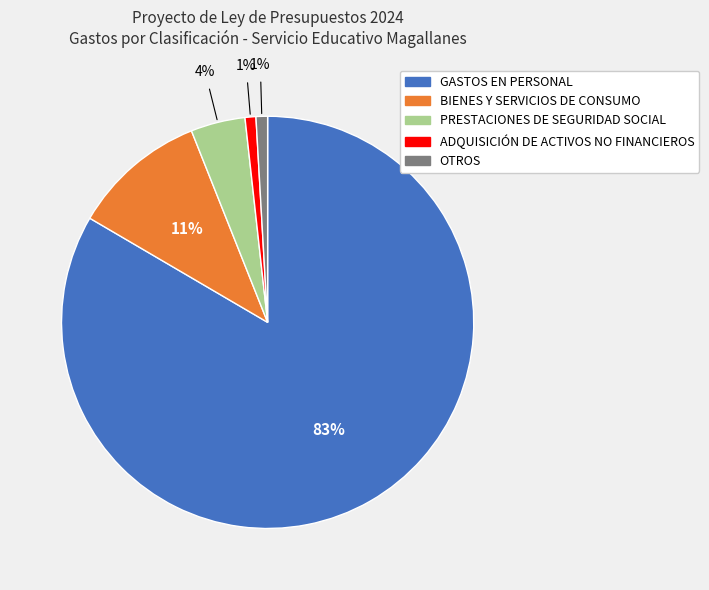

How many segments does this pie chart have?

5